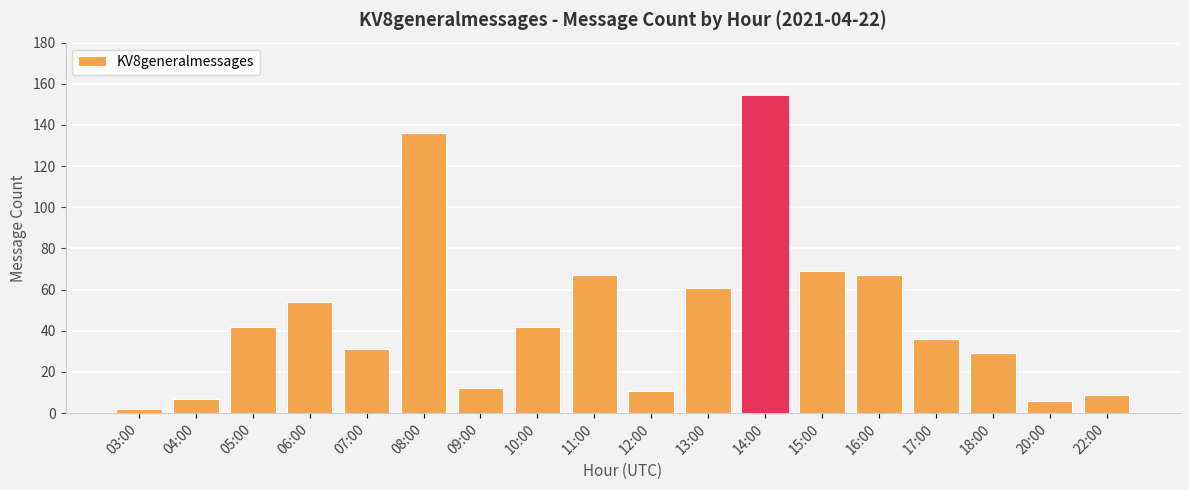

The chart shows a value of 9 at 22:00. True or false?

True